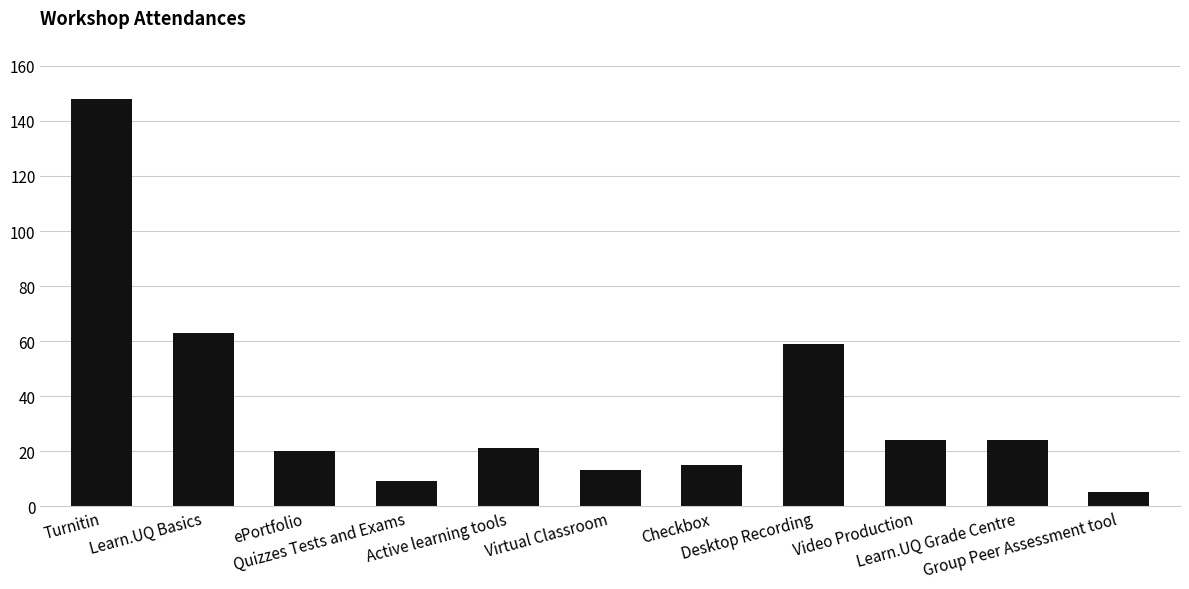

What is the approximate value at Virtual Classroom?

13